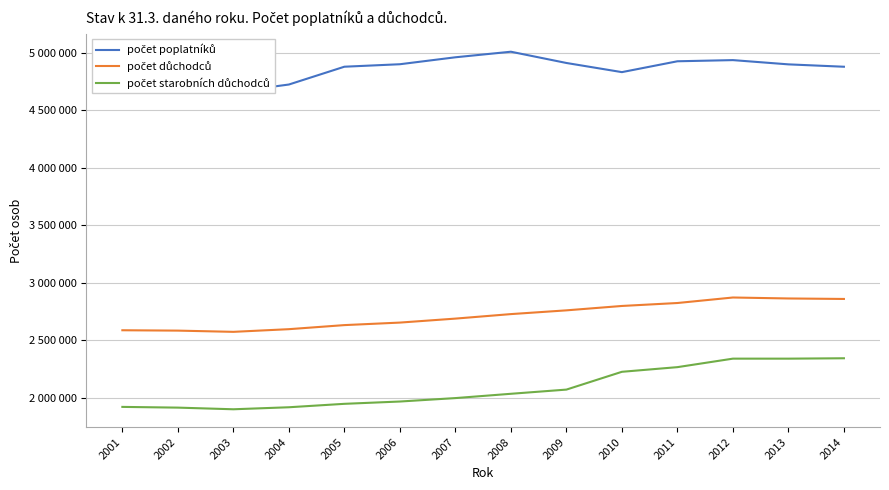

Reading left to right, extract all data points from this chart.

počet poplatníků: 4787977	4718842	4657575	4721910	4876639	4898175	4958581	5006895	4909120	4829554	4923898	4933997	4897052	4876426
počet důchodců: 2586893	2583717	2573082	2596243	2631601	2653503	2688078	2727240	2759803	2797939	2823583	2871453	2863034	2858820
počet starobních důchodců: 1920972	1914684	1900334	1917839	1947667	1967685	1997503	2034881	2071269	2225908	2266348	2340218	2340148	2343504